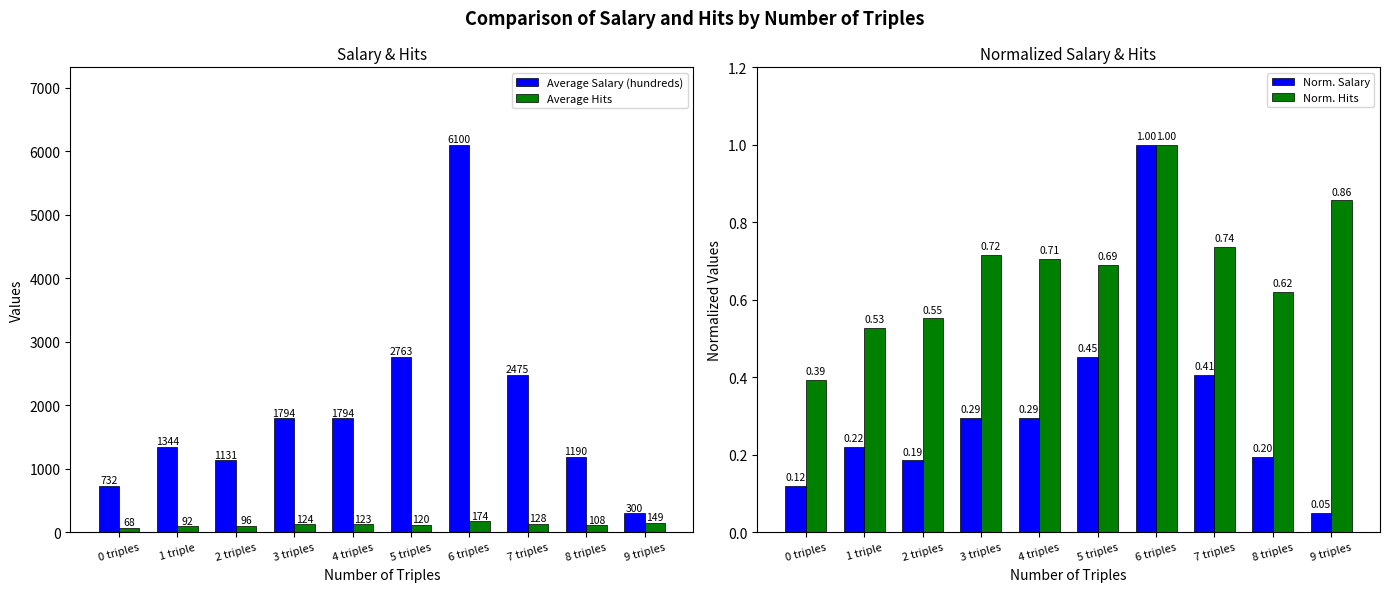

Is it true that Average Hits equals 174.0 at 6 triples?

True